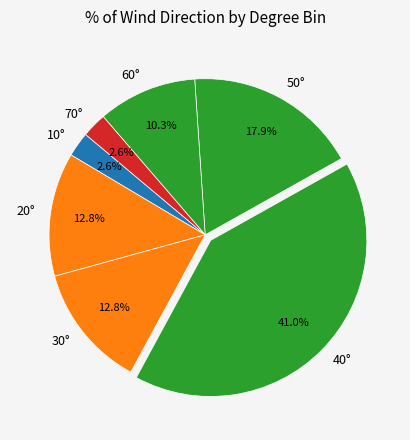

Is the sum of 70° and 10° greater than half?

No